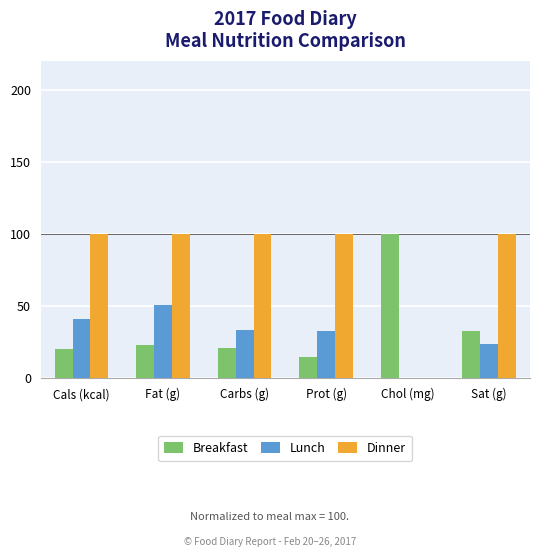

Which series has the largest total across all categories?

Dinner